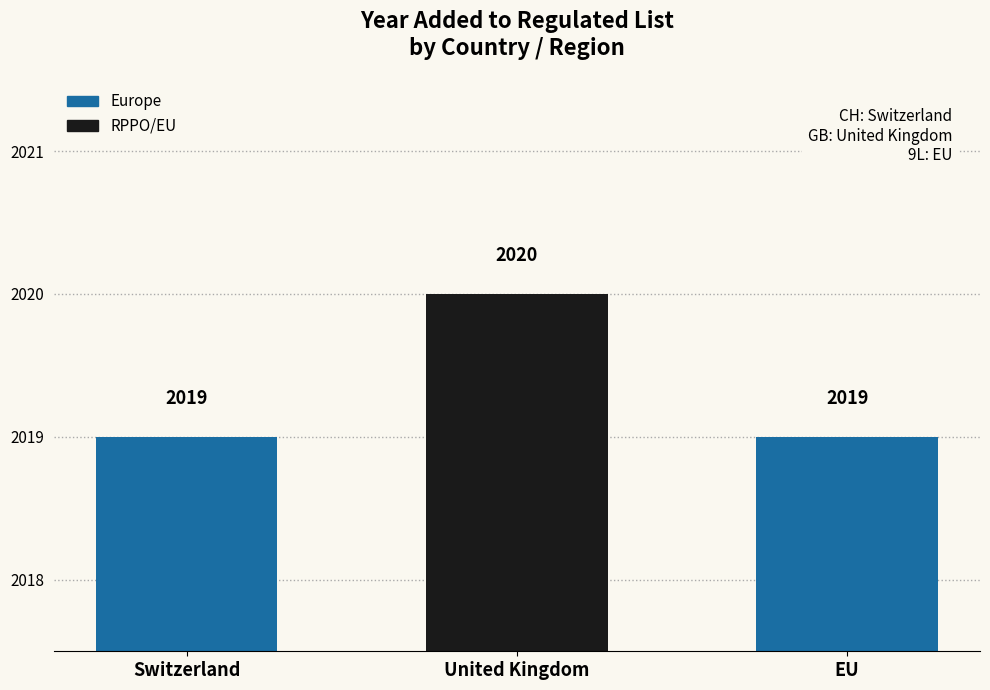

Between EU and United Kingdom, which is larger?

United Kingdom